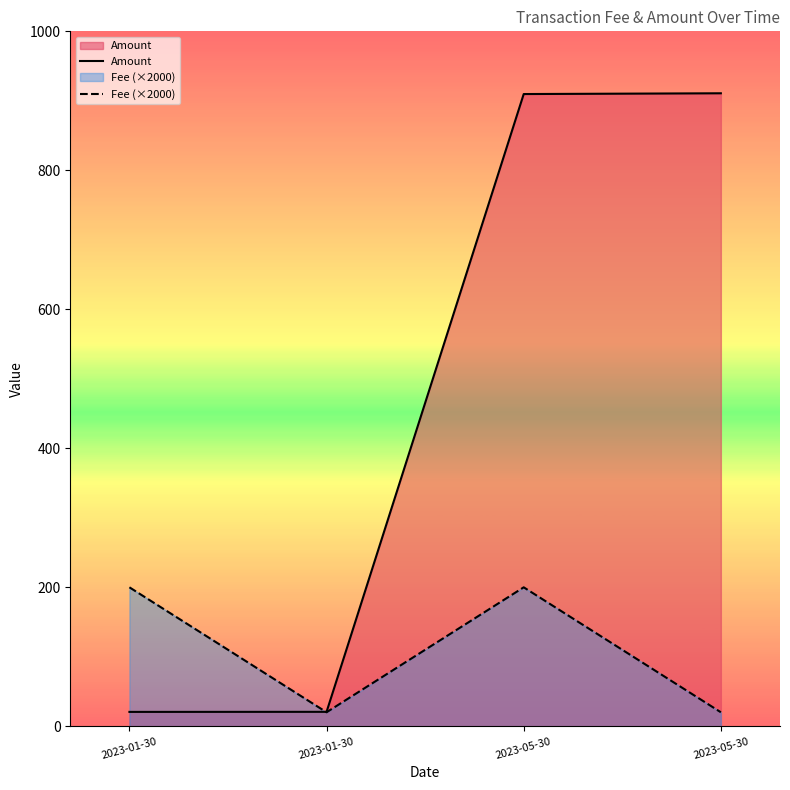

Which series has the largest total across all categories?

Amount